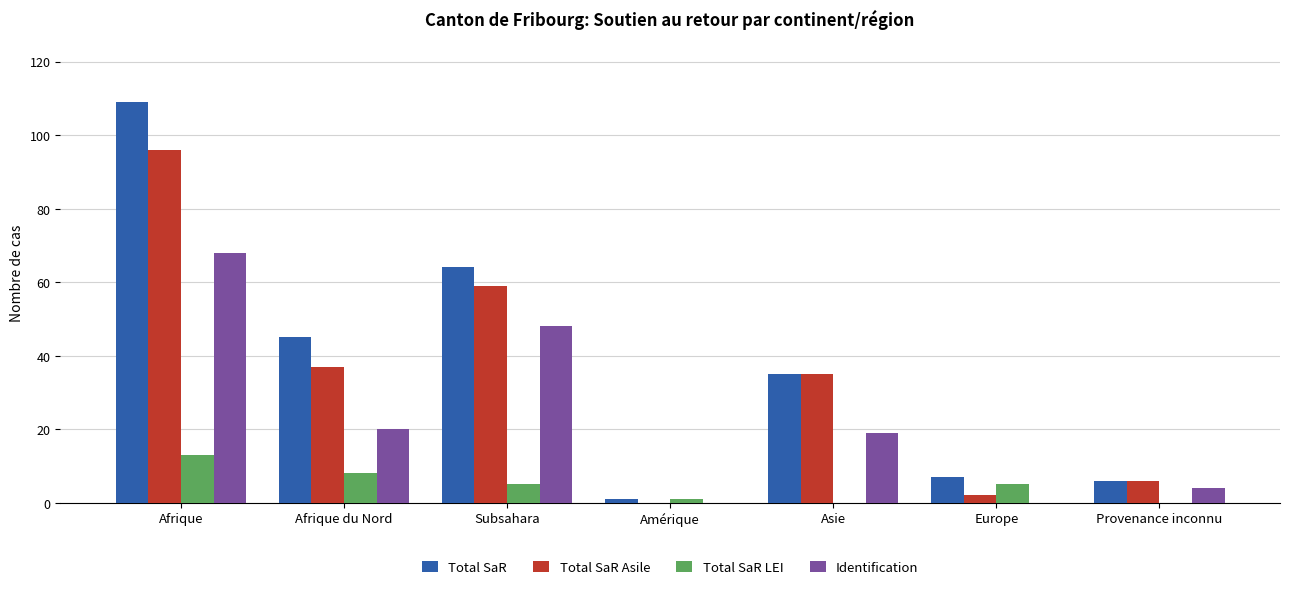

What is the maximum value for Total SaR LEI?

13